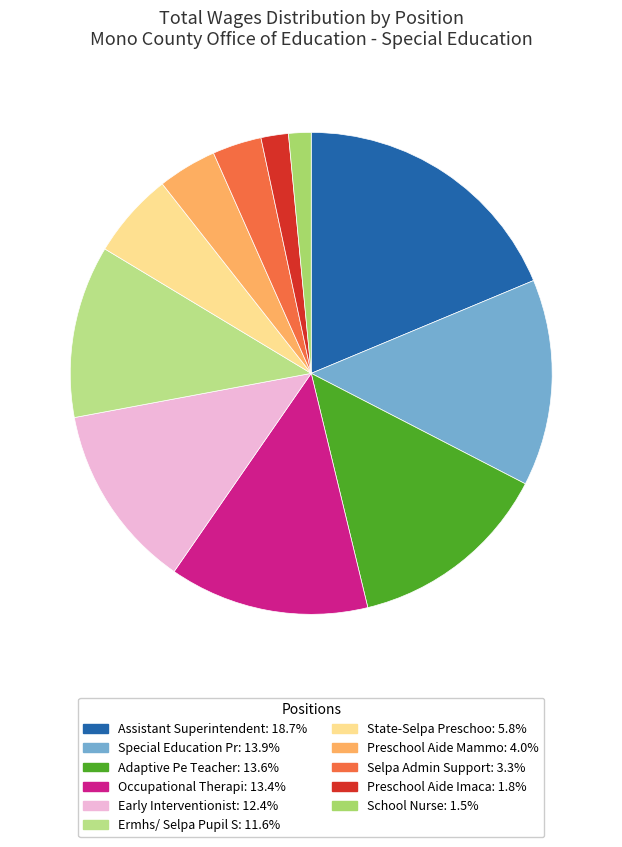

How many slices are in this pie chart?

11